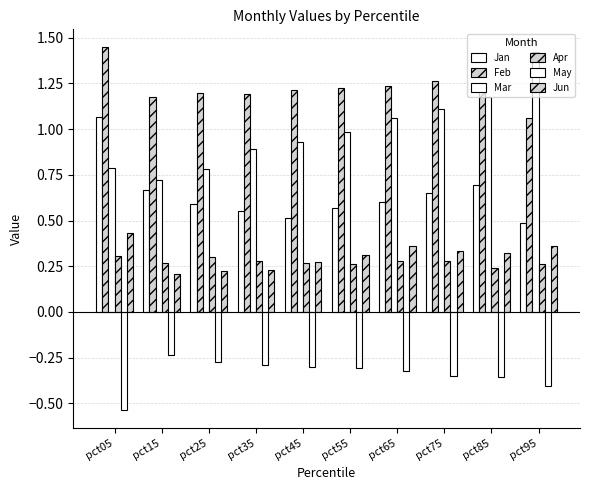

Are the bars grouped side by side (vs. stacked)?

Yes